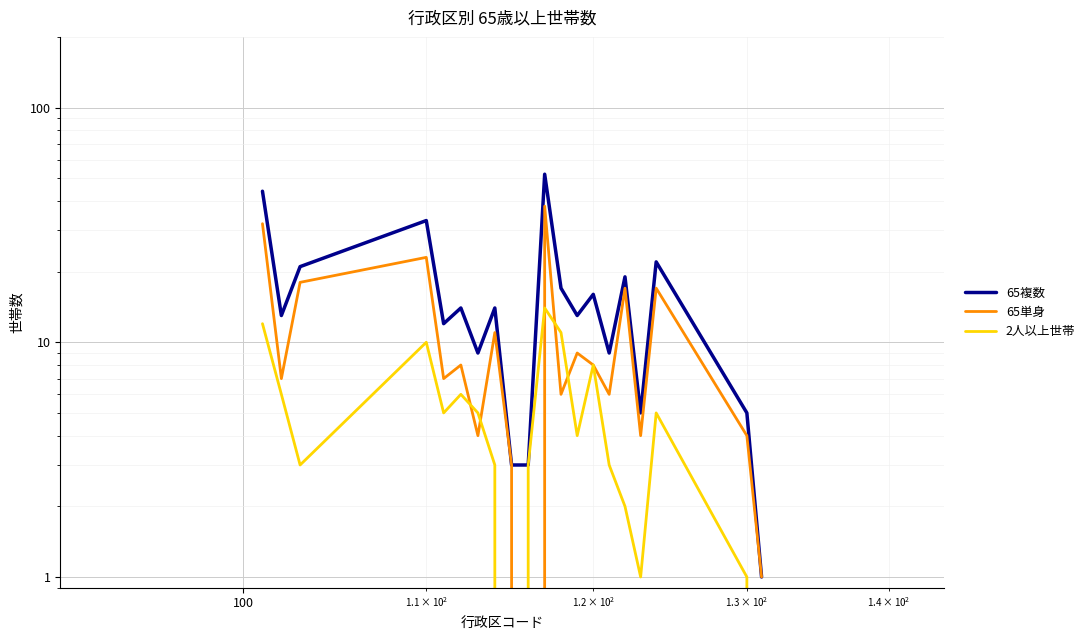

How many categories are shown in the chart?

20